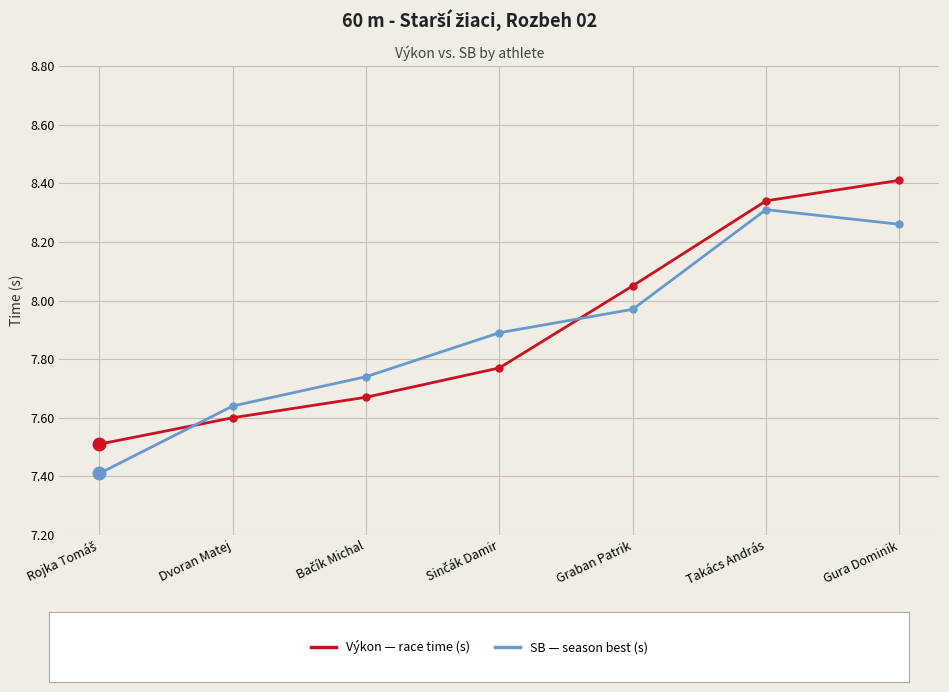

What is the maximum value shown in the chart?

8.4